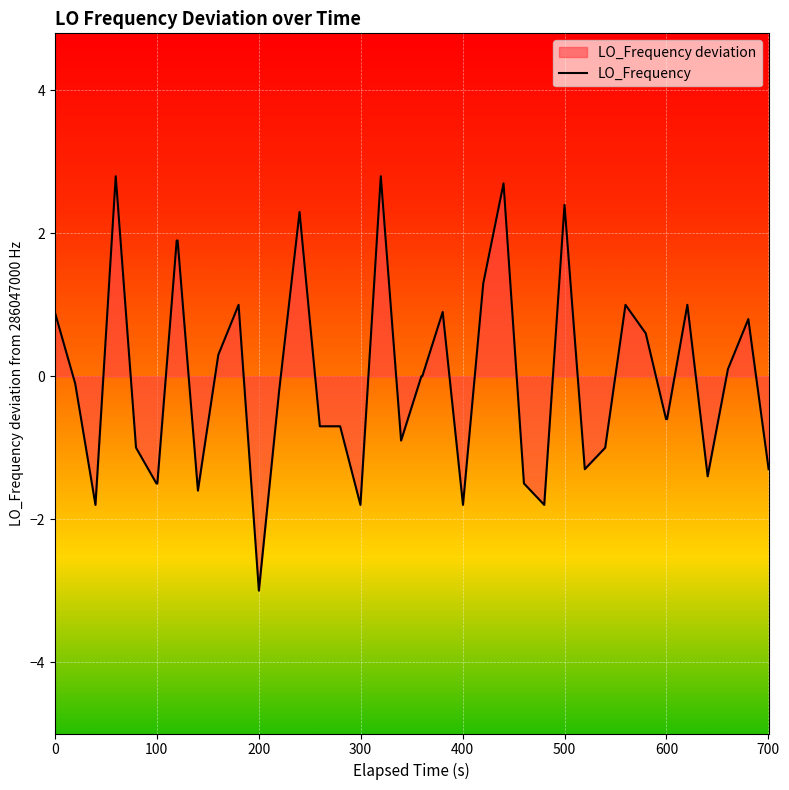

Does the chart display data point markers on the line(s)?

No